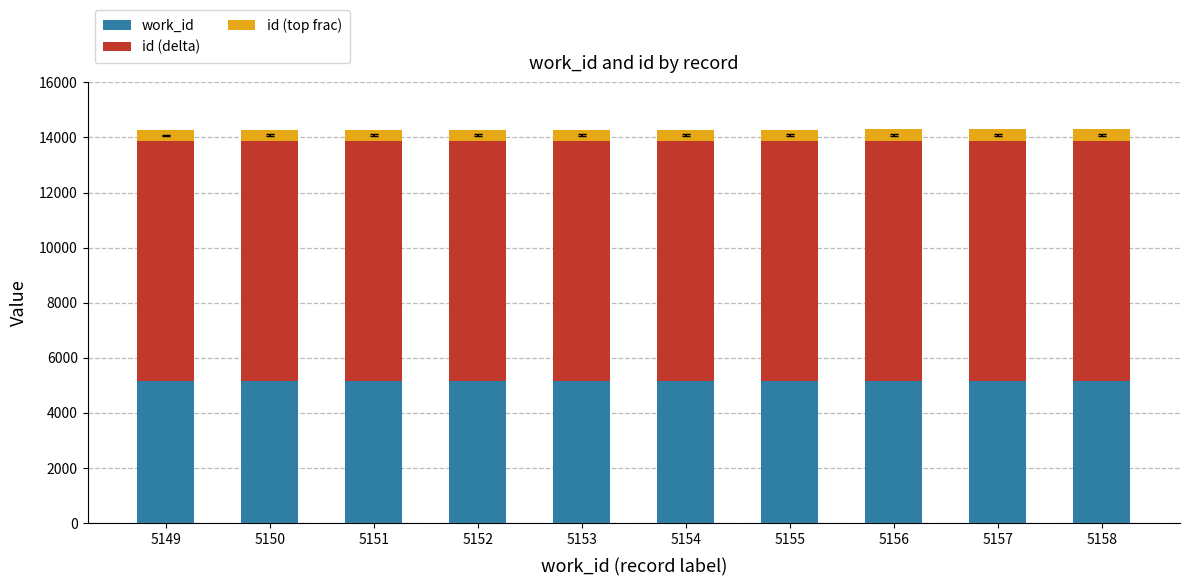

The work_id series shows 5153 at 5153. True or false?

True